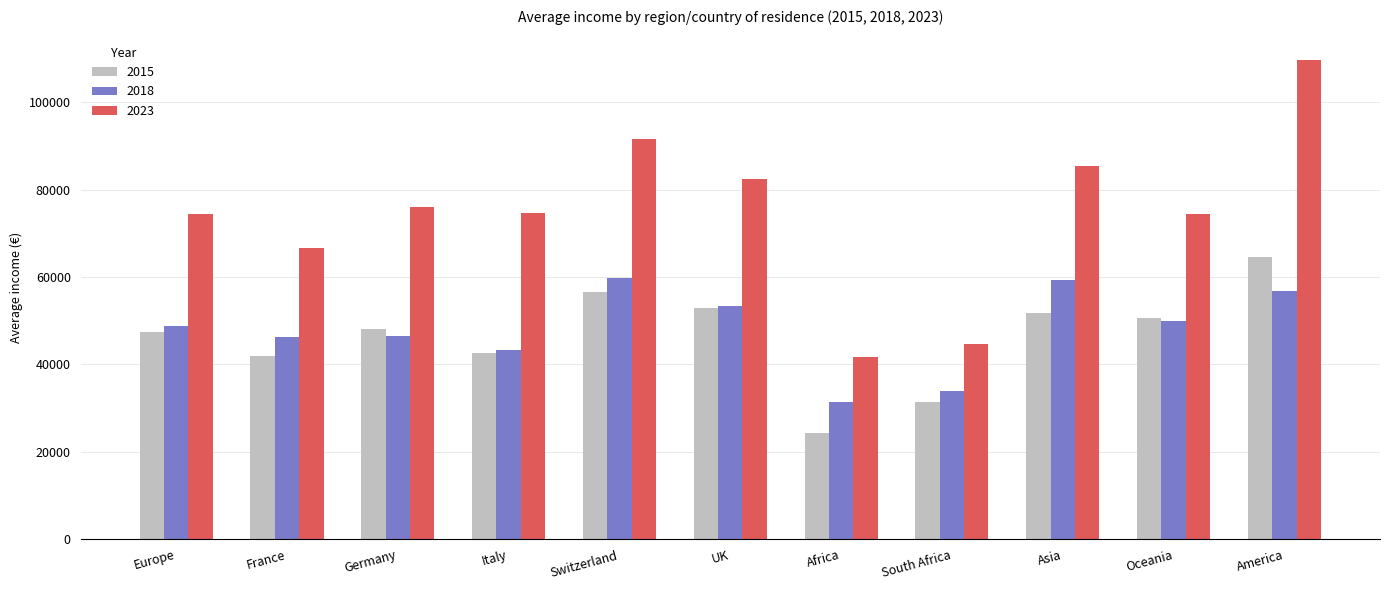

Which series has the largest total across all categories?

2023